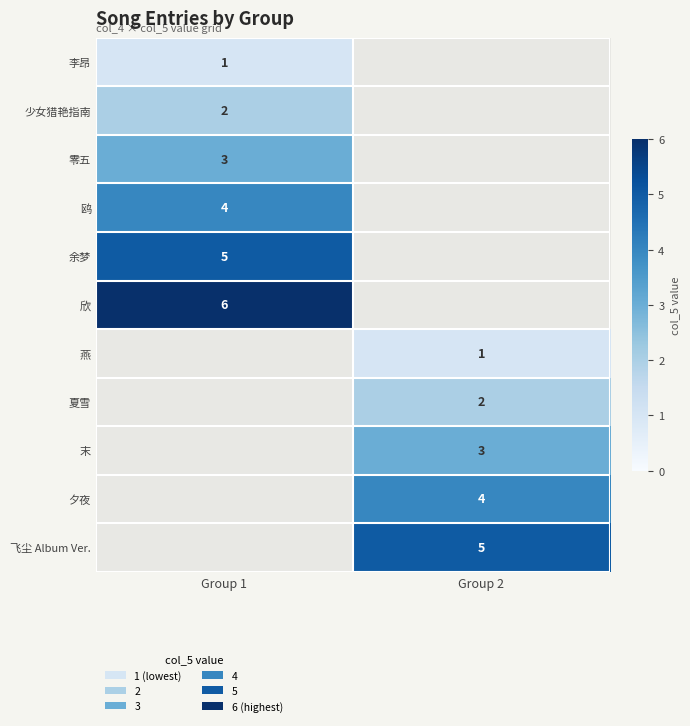

What is the maximum value shown in the chart?

6.0